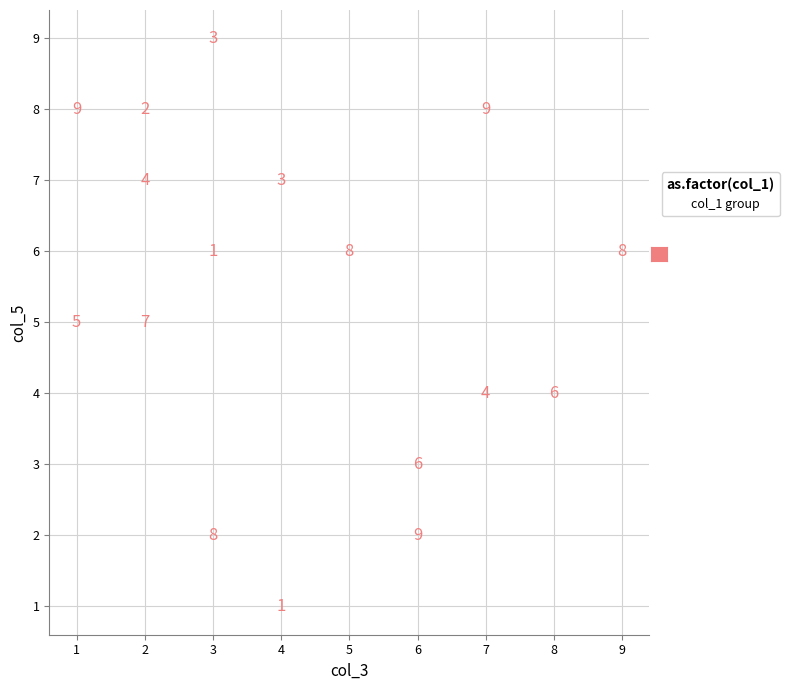

What is the range of X values (max minus min)?

8